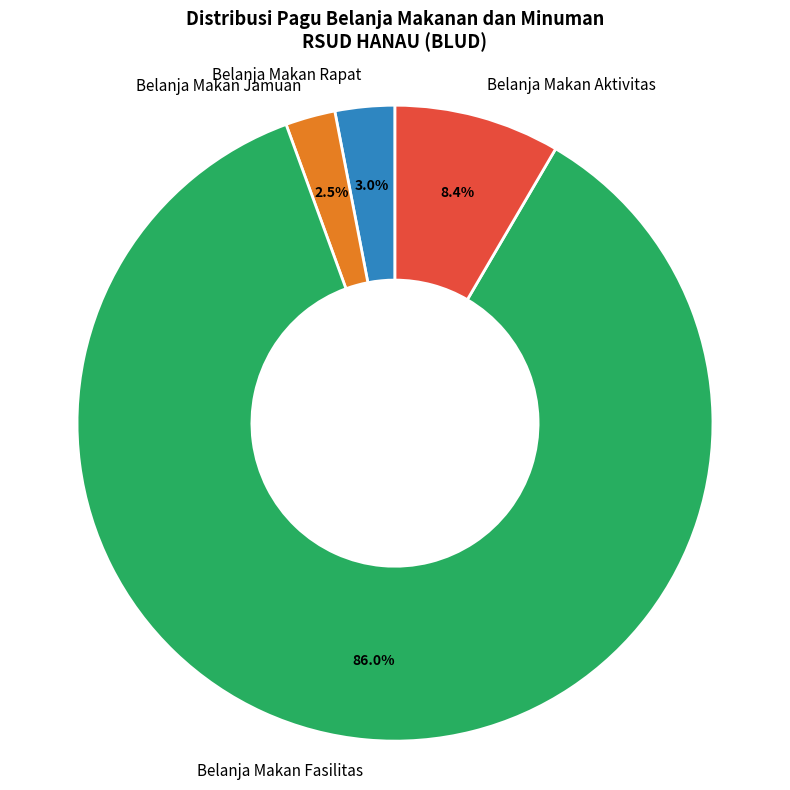

Does Belanja Makan Aktivitas represent more than half of the total?

No